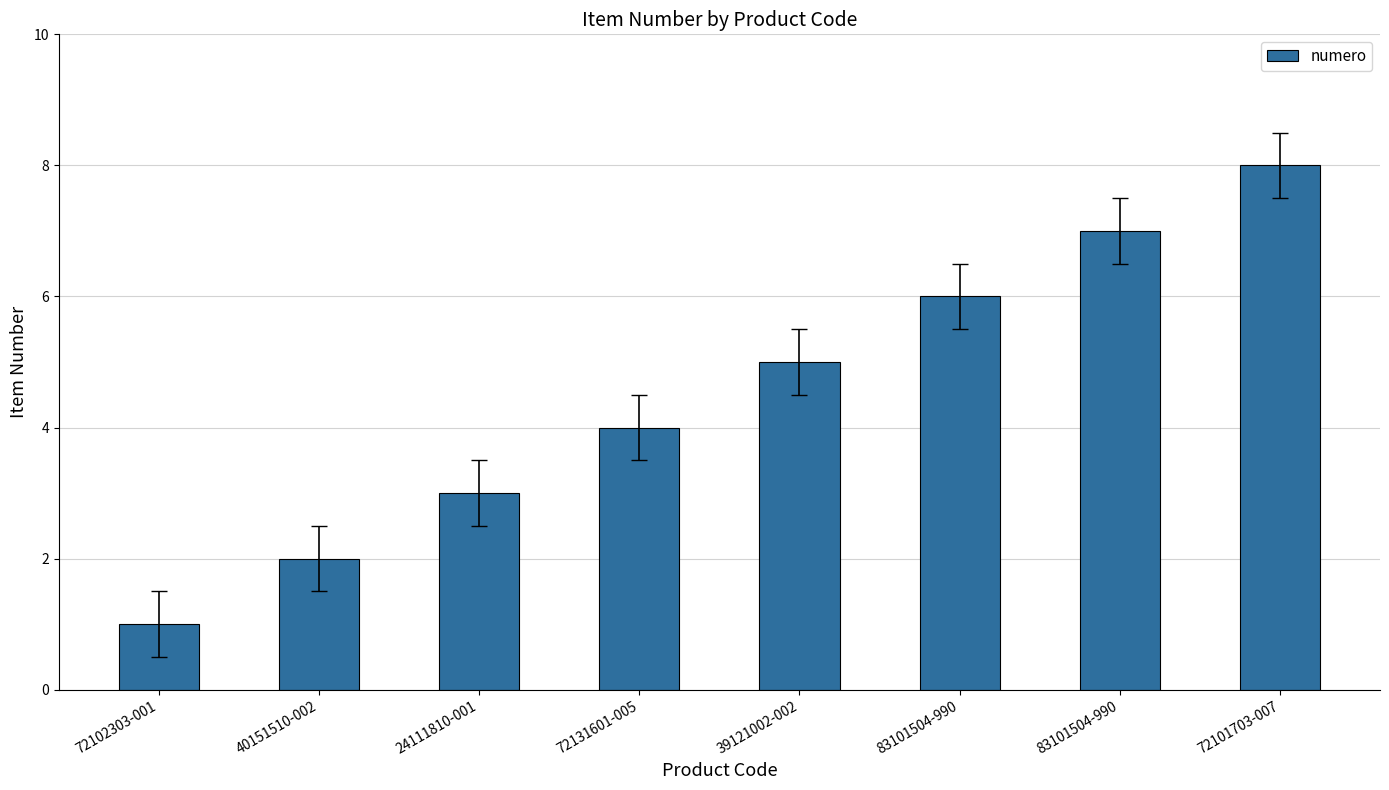

How many data points does each series have?

8